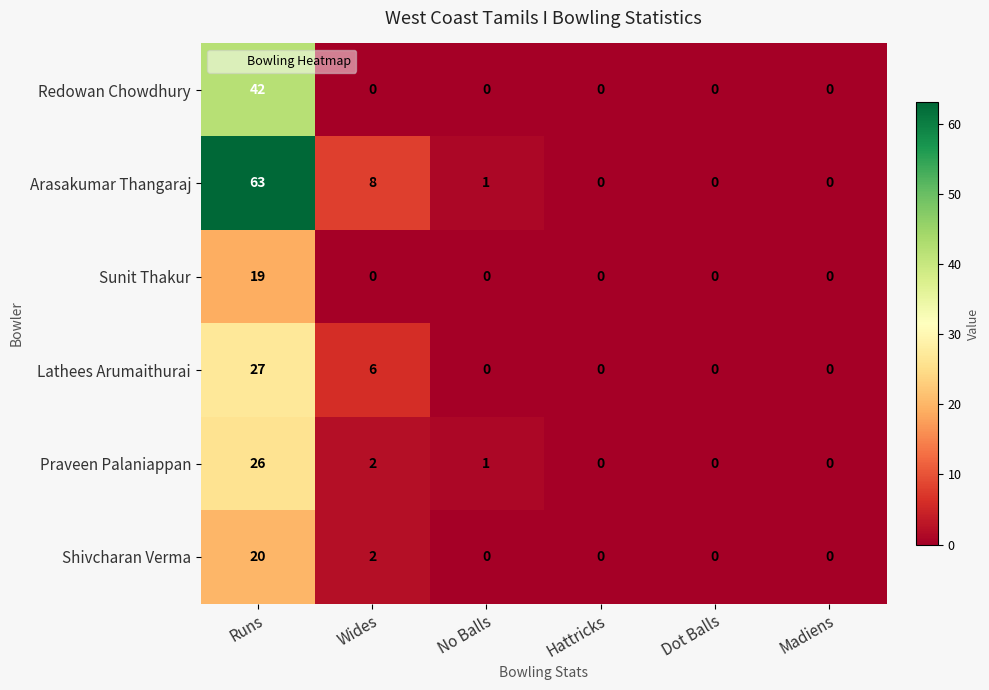

What is the sum of all Arasakumar Thangaraj values?

72